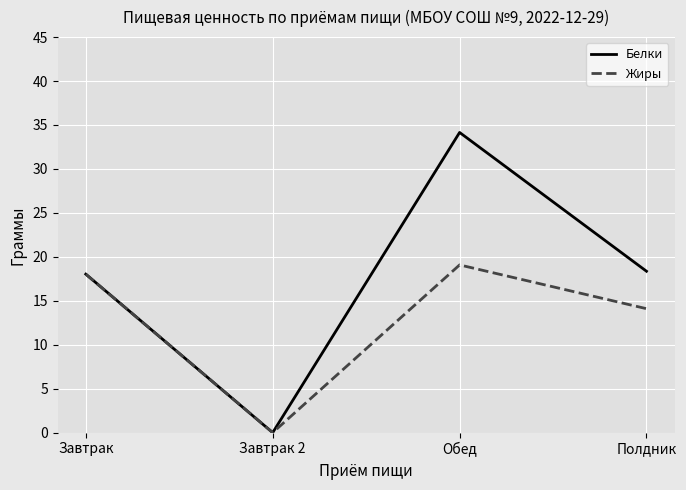

At how many categories does at least one series exceed 10?

3